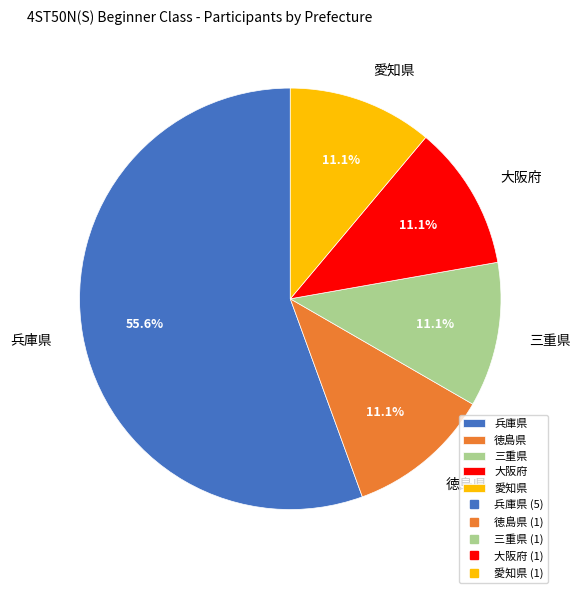

The 兵庫県 slice represents 56% of the pie. True or false?

True